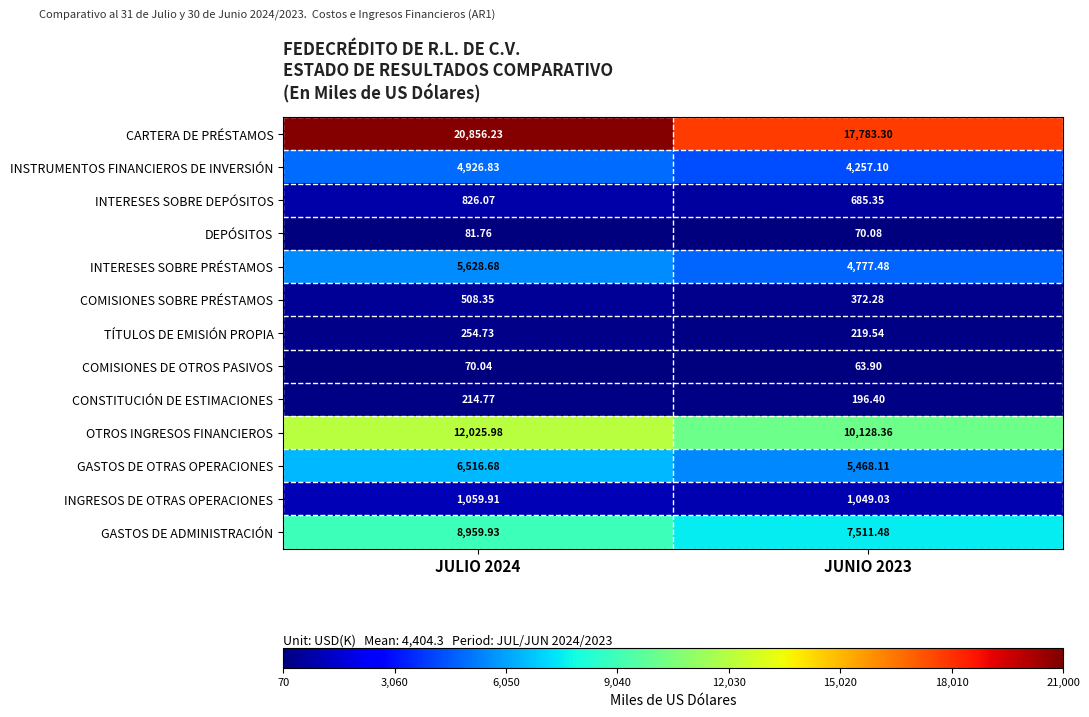

How many data points in CARTERA DE PRÉSTAMOS are above 20856?

1